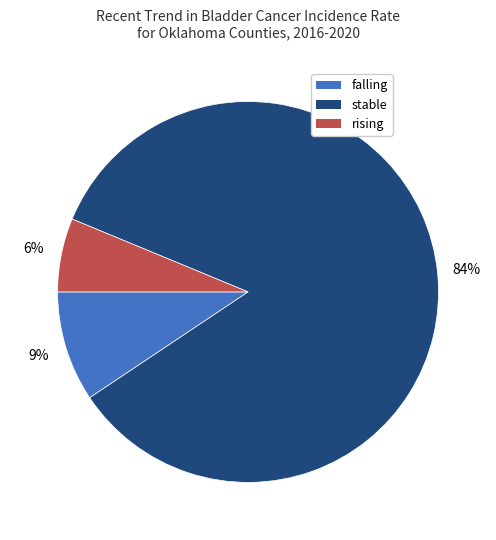

Which has a higher value, stable or rising?

stable